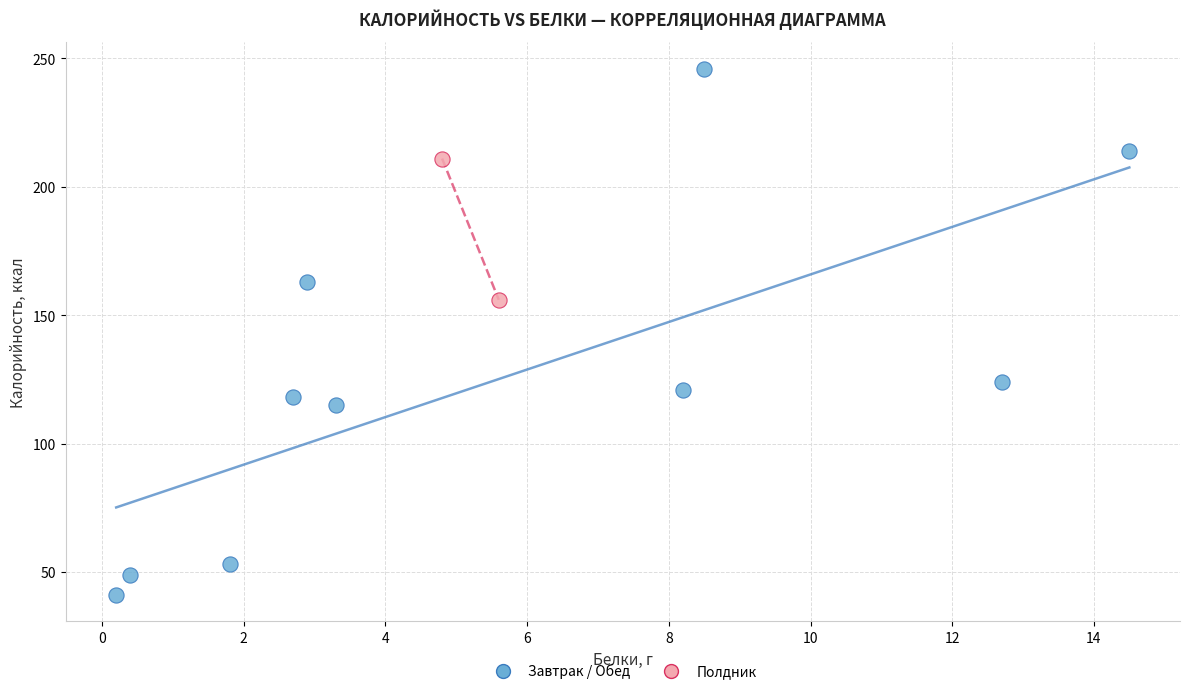

What are all the series names shown in the legend?

Завтрак / Обед, Полдник